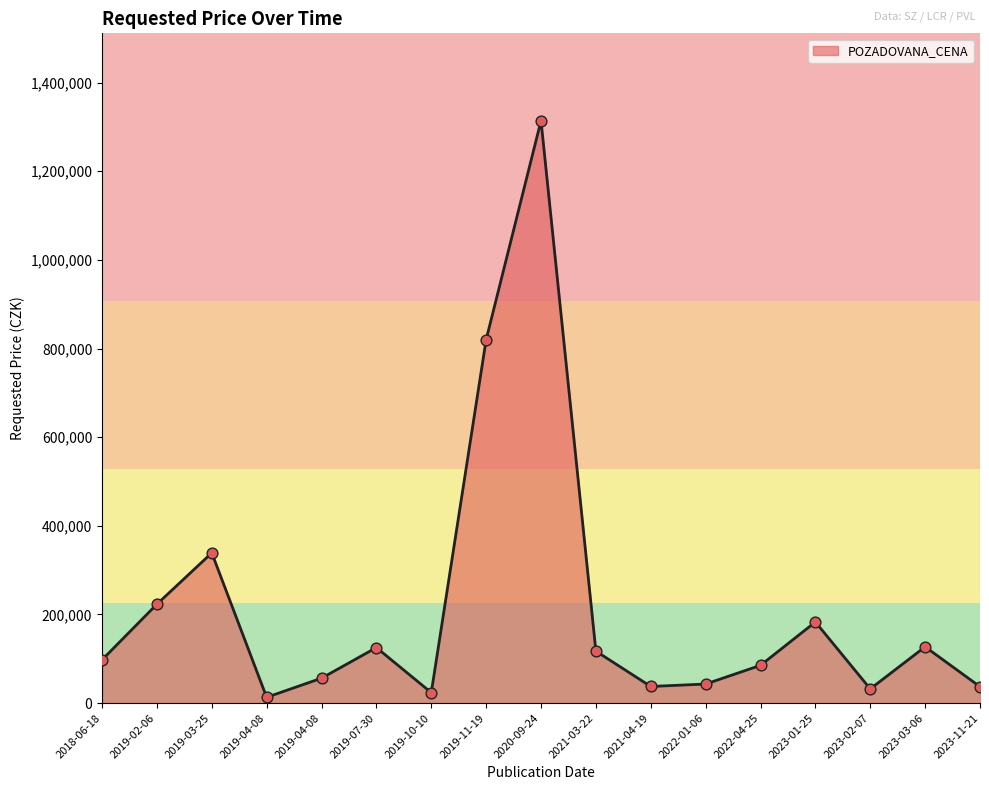

What is the change in value from 2019-03-25 to 2019-11-19?

+481130